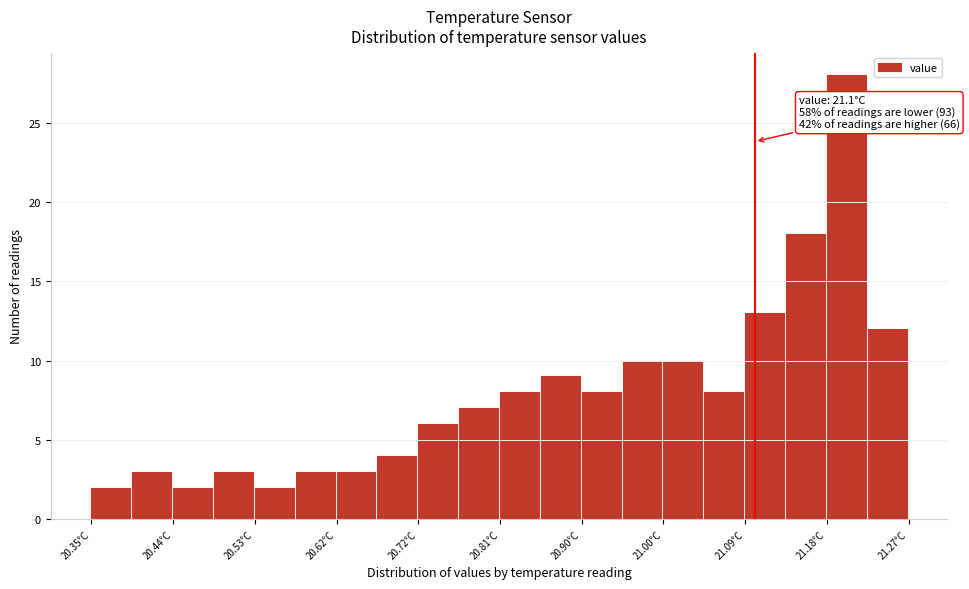

Which range on the x-axis has the tallest bar?

21.18 to 21.23